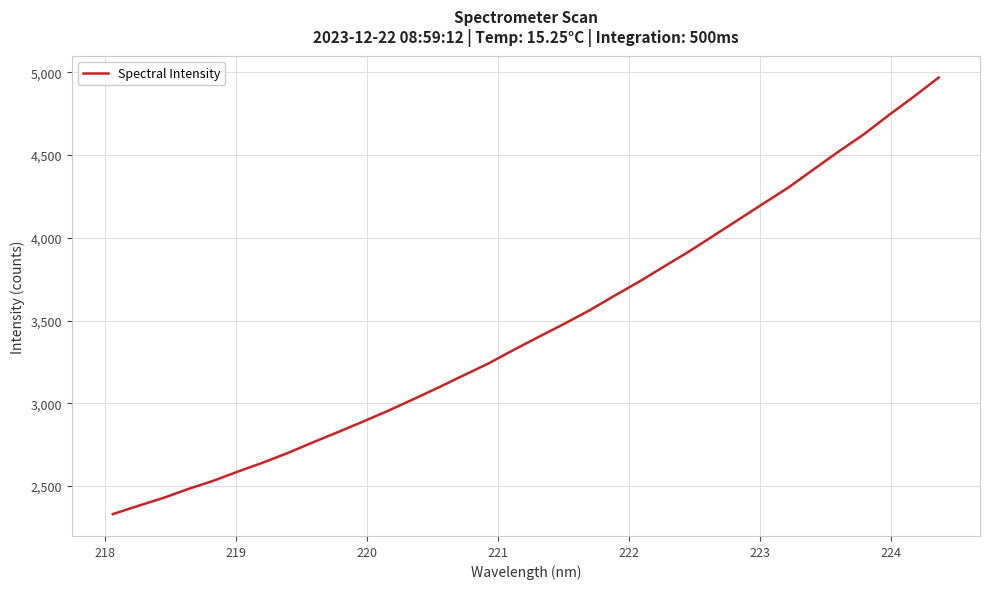

What is the minimum value shown in the chart?

2330.3